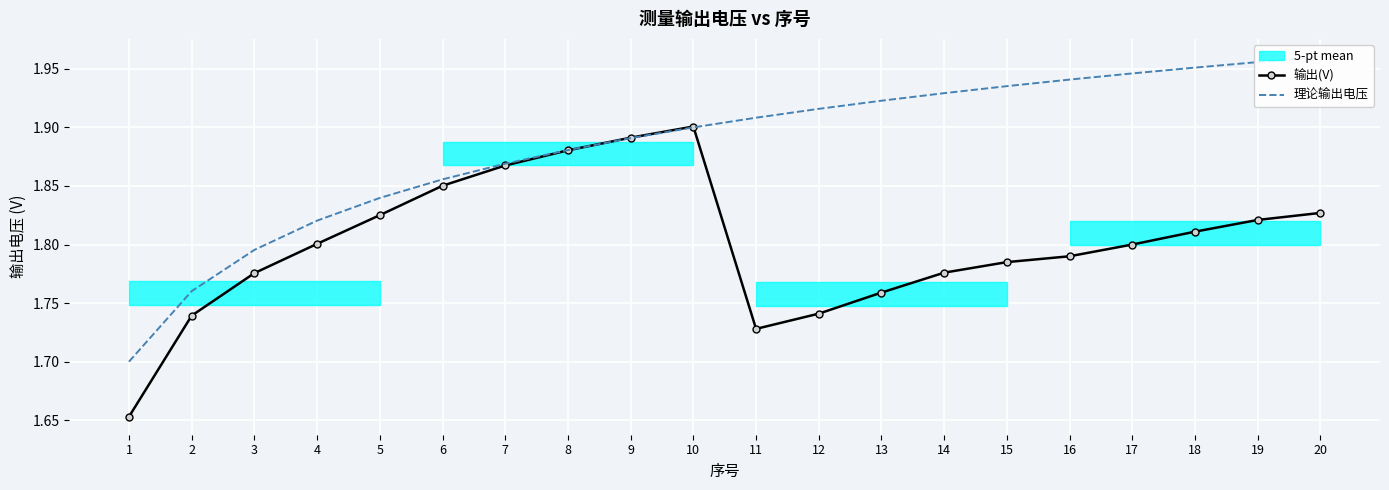

Which series has the largest range (max minus min)?

理论输出电压